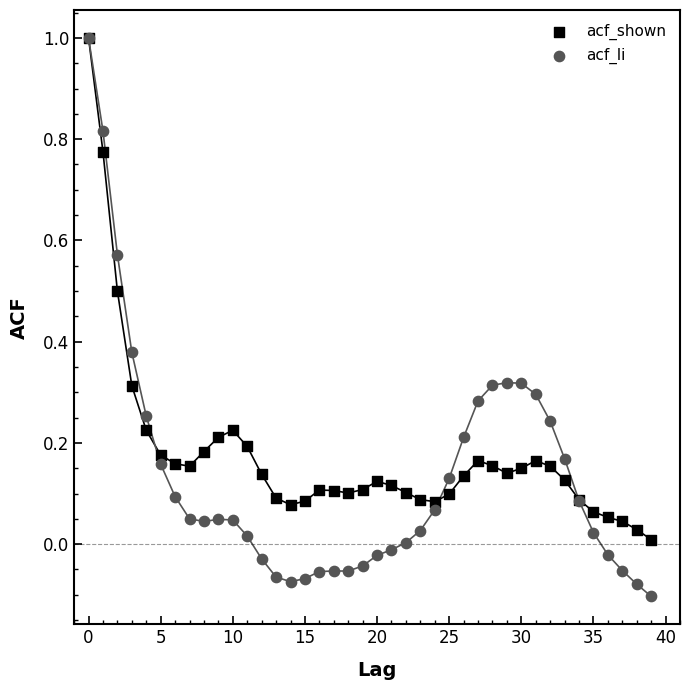

What are all the series names shown in the legend?

acf_shown, acf_li